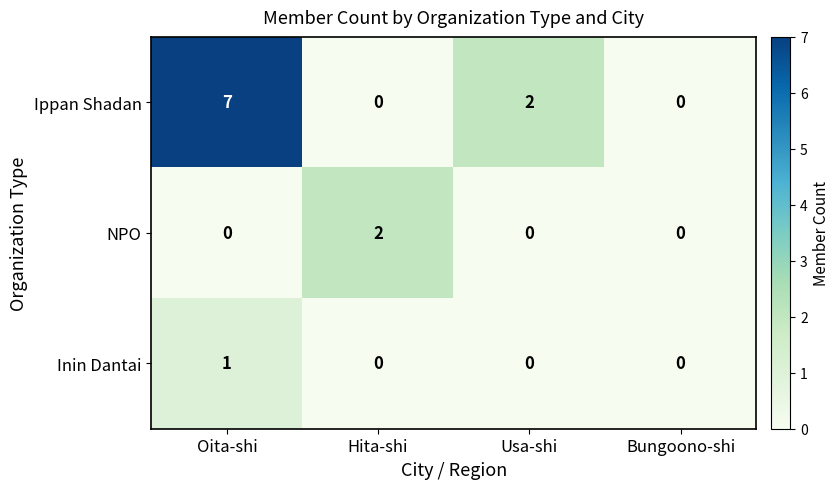

How many series are shown in this chart?

3